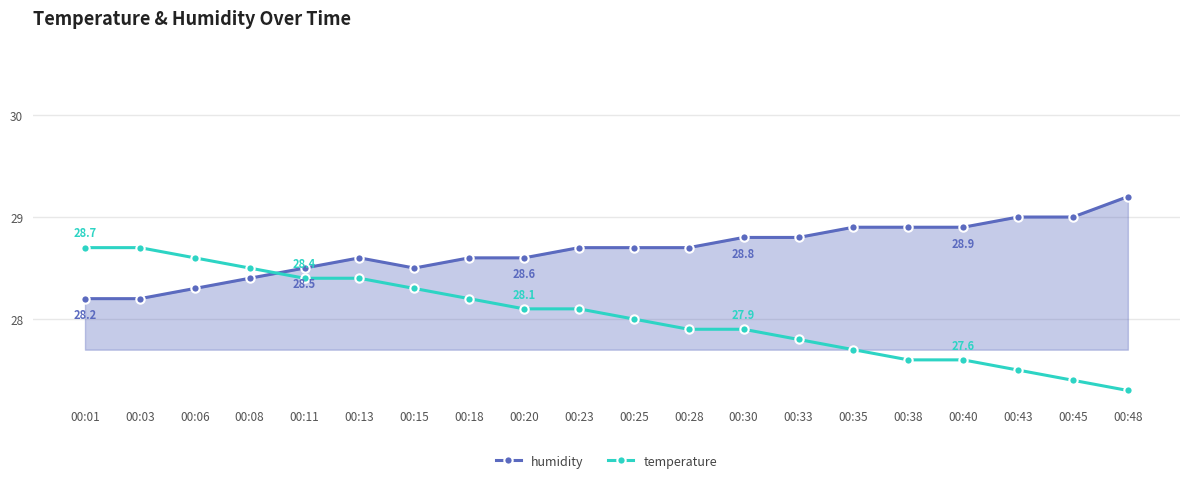

How many intersections are there between humidity and temperature?

1